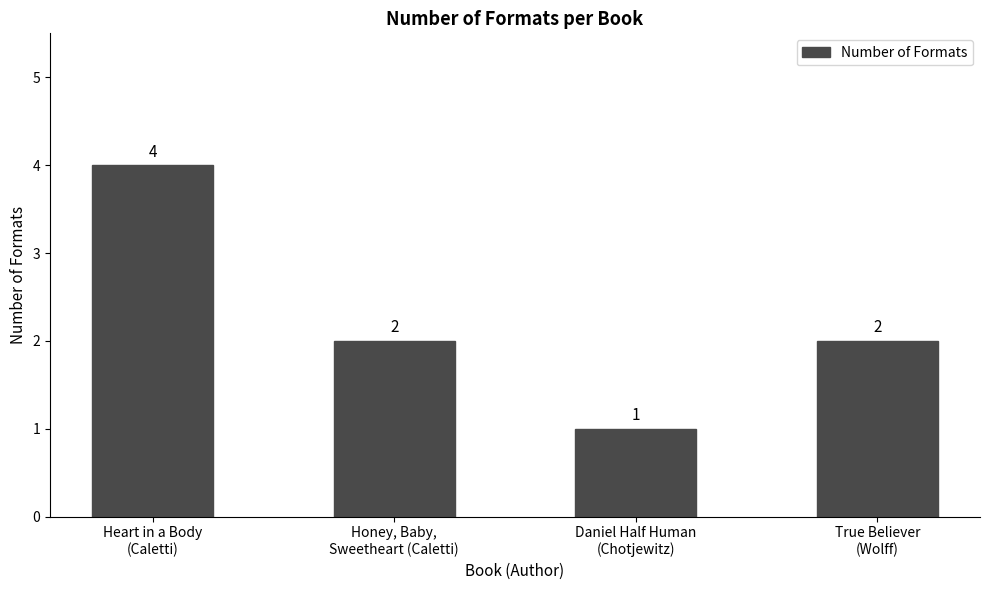

What is the label of the 1st bar from the left?

Heart in a Body
(Caletti)